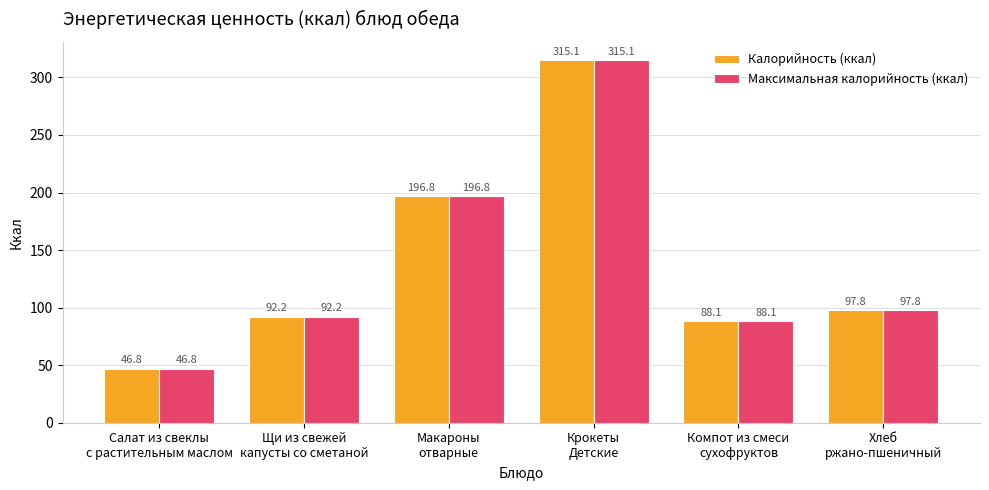

List the labels in order of Калорийность (ккал) value, largest first.

Крокеты
Детские, Макароны
отварные, Хлеб
ржано-пшеничный, Щи из свежей
капусты со сметаной, Компот из смеси
сухофруктов, Салат из свеклы
с растительным маслом